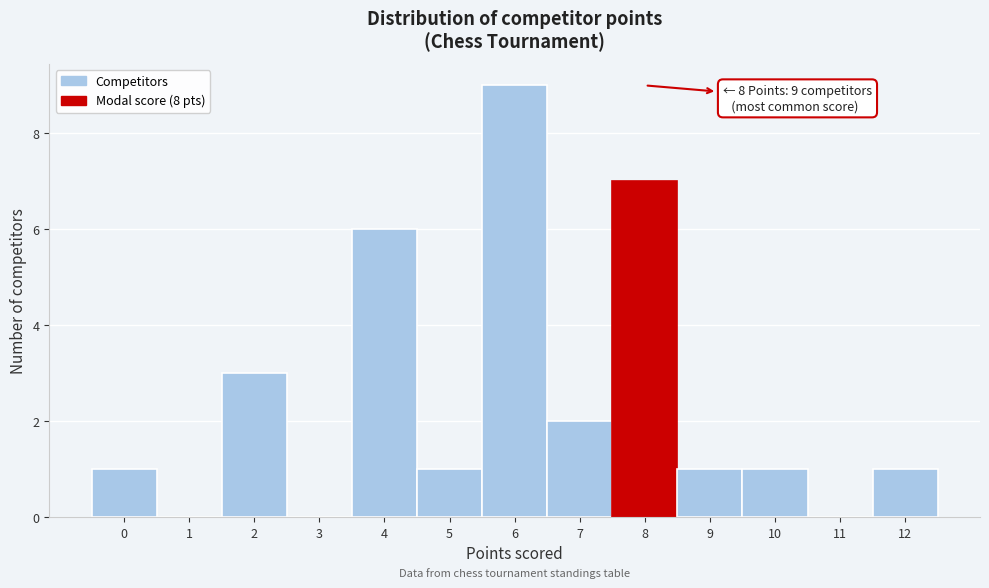

Which range on the x-axis has the tallest bar?

5.5 to 6.5